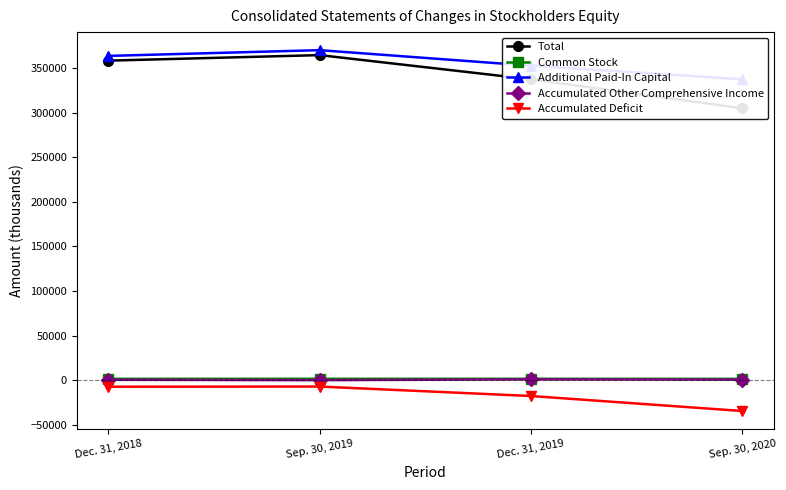

At which category does the chart reach its peak across all series?

Sep. 30, 2019